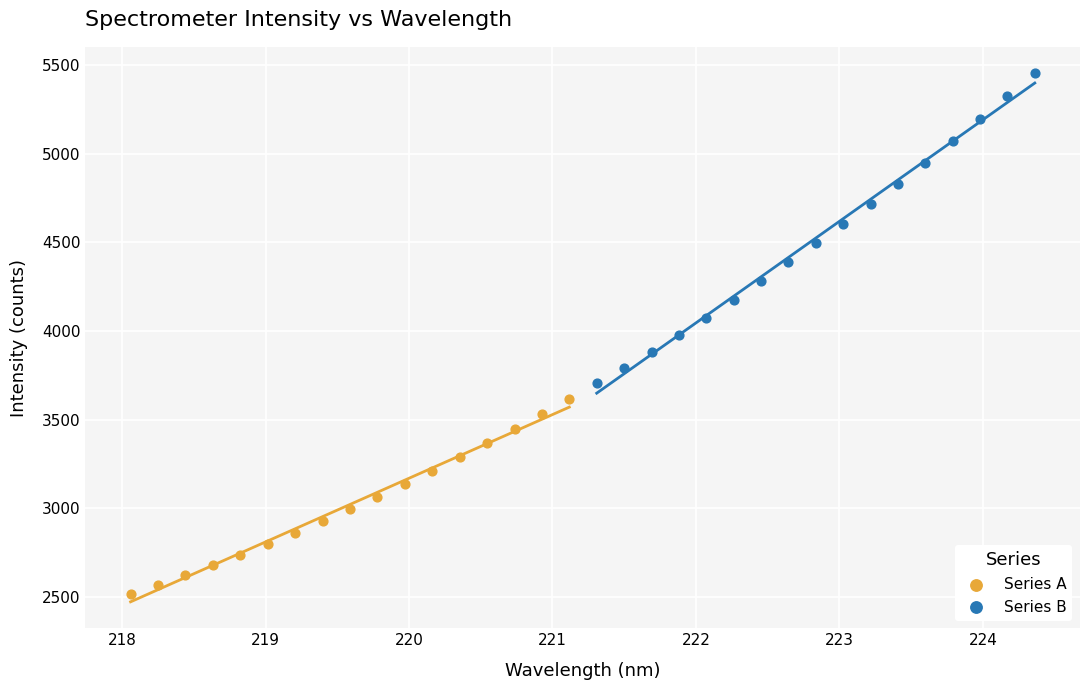

Which series has the widest spread of Y values?

Series B